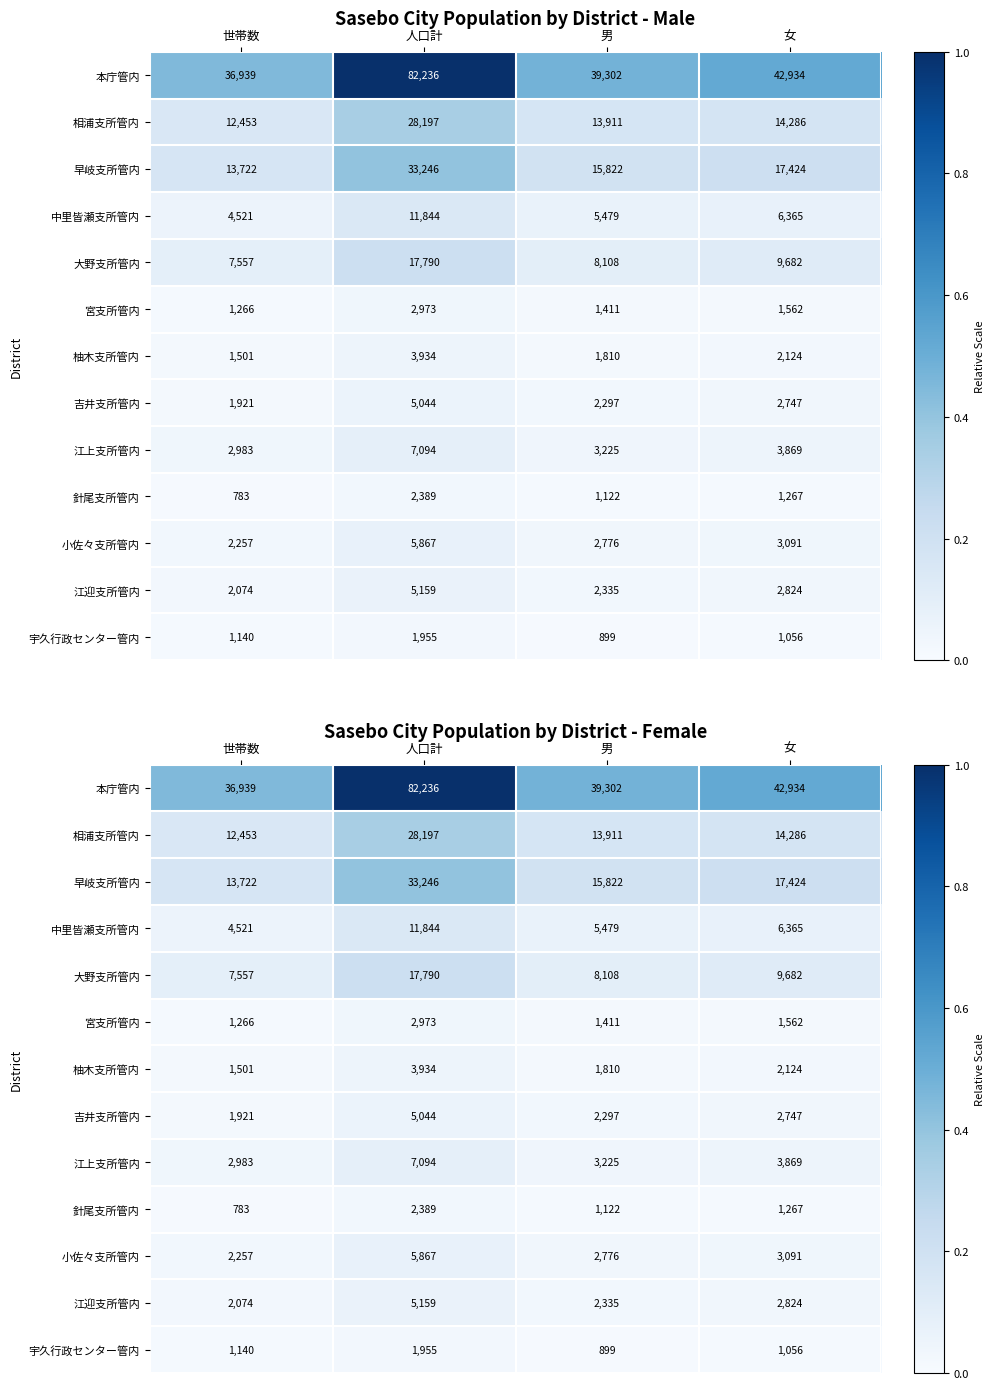

What is the maximum value for 江迎支所管内?

0.1